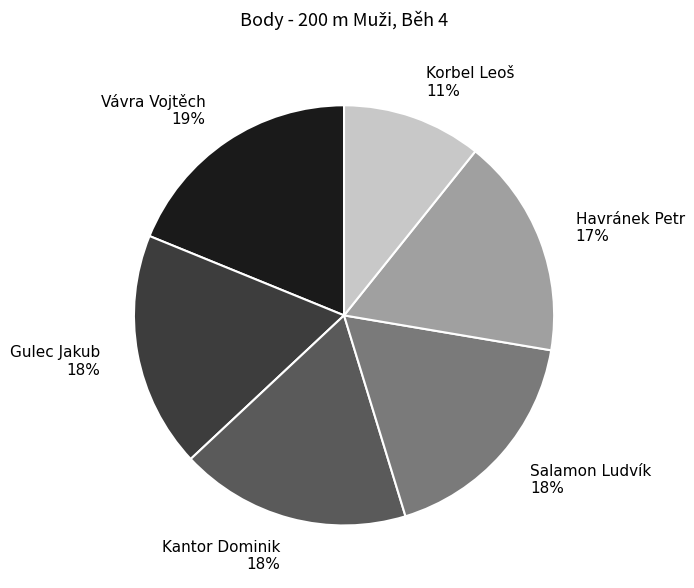

To the nearest percent, what portion does Salamon Ludvík represent?

18%